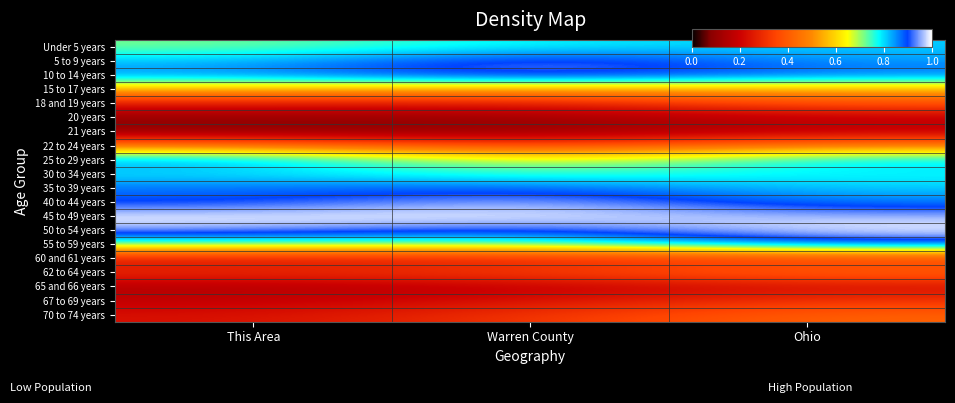

Reading right to left, transcribe all the data shown in this chart.

Under 5 years: Ohio=0.8	Warren County=0.8	This Area=0.7
5 to 9 years: Ohio=0.8	Warren County=1.0	This Area=0.8
10 to 14 years: Ohio=0.9	Warren County=1.0	This Area=0.9
15 to 17 years: Ohio=0.5	Warren County=0.5	This Area=0.6
18 and 19 years: Ohio=0.4	Warren County=0.2	This Area=0.3
20 years: Ohio=0.2	Warren County=0.1	This Area=0.1
21 years: Ohio=0.2	Warren County=0.1	This Area=0.1
22 to 24 years: Ohio=0.5	Warren County=0.3	This Area=0.5
25 to 29 years: Ohio=0.8	Warren County=0.6	This Area=0.9
30 to 34 years: Ohio=0.8	Warren County=0.7	This Area=0.8
35 to 39 years: Ohio=0.8	Warren County=0.9	This Area=0.9
40 to 44 years: Ohio=0.9	Warren County=1.0	This Area=0.9
45 to 49 years: Ohio=1.0	Warren County=1.0	This Area=1.0
50 to 54 years: Ohio=1.0	Warren County=0.9	This Area=1.0
55 to 59 years: Ohio=0.9	Warren County=0.7	This Area=0.7
60 and 61 years: Ohio=0.3	Warren County=0.3	This Area=0.2
62 to 64 years: Ohio=0.4	Warren County=0.3	This Area=0.3
65 and 66 years: Ohio=0.2	Warren County=0.2	This Area=0.1
67 to 69 years: Ohio=0.3	Warren County=0.2	This Area=0.2
70 to 74 years: Ohio=0.4	Warren County=0.3	This Area=0.2